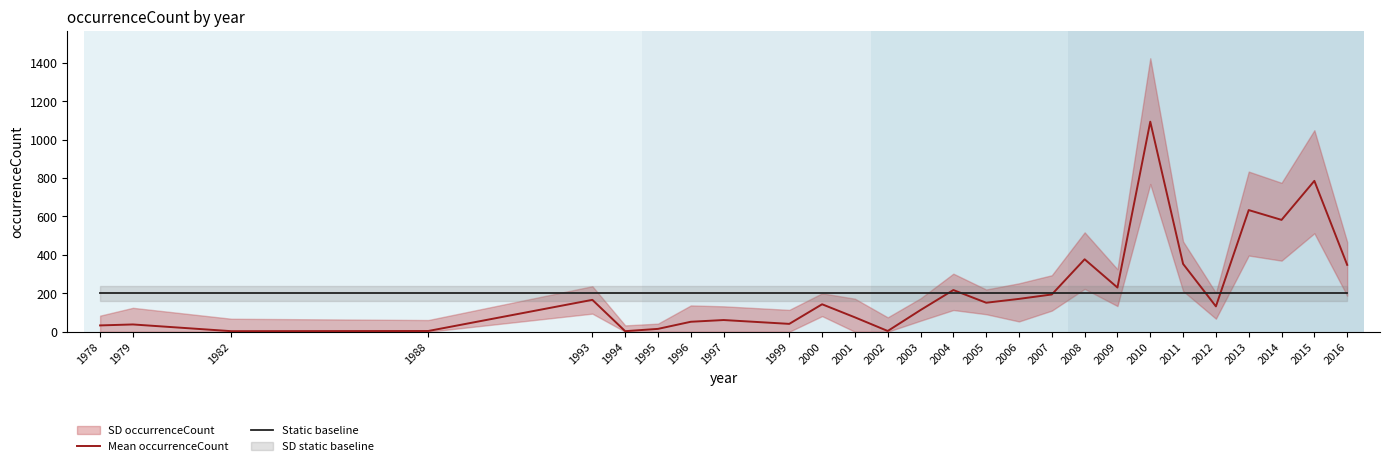

Rank the series by their maximum value, from highest to lowest.

Mean occurrenceCount, Static baseline